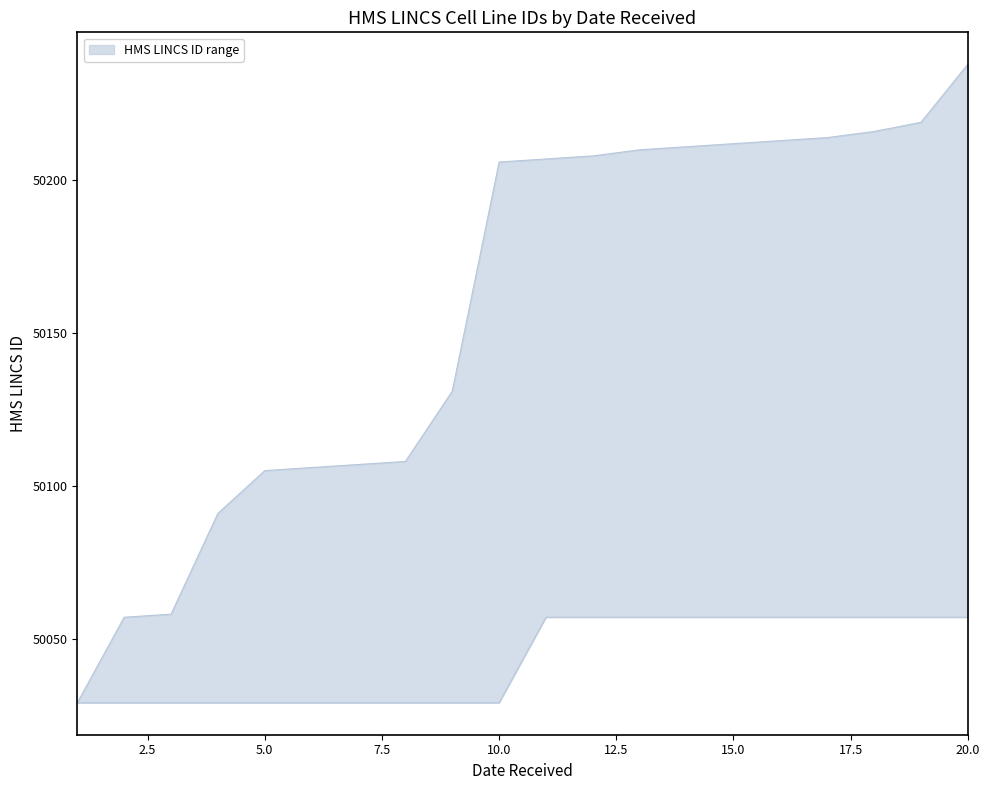

The value of upper at 2010-07-16 is 50091. True or false?

True